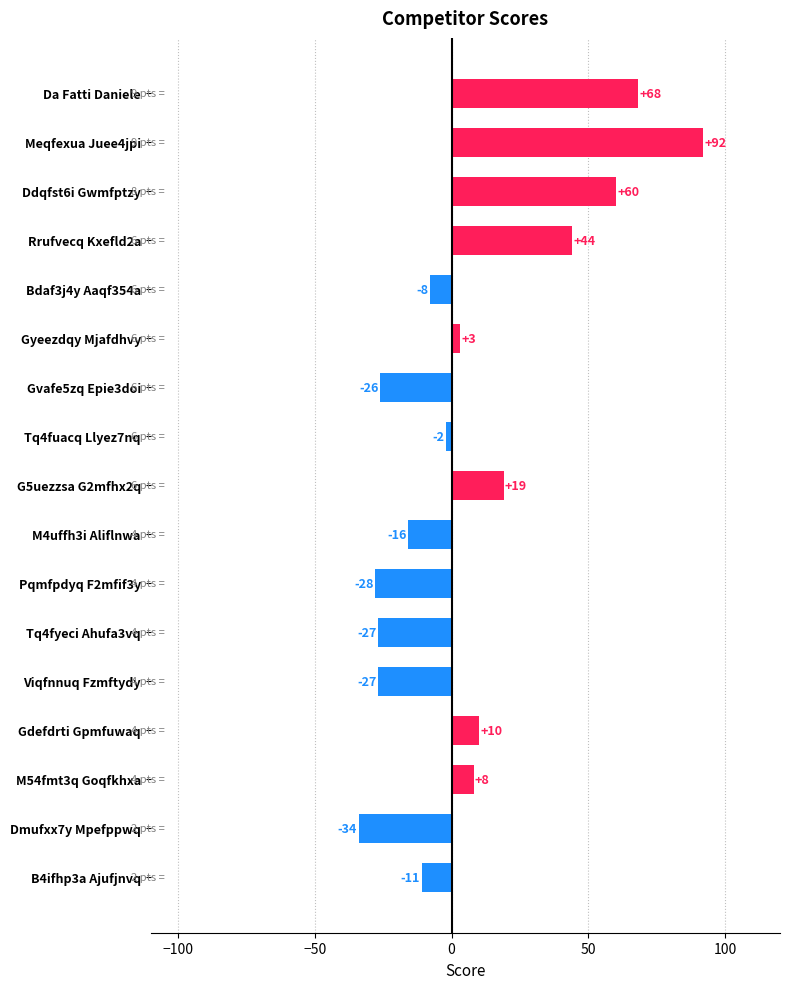

Reading top to bottom, list all the values displayed in this chart.

68	92	60	44	-8	3	-26	-2	19	-16	-28	-27	-27	10	8	-34	-11